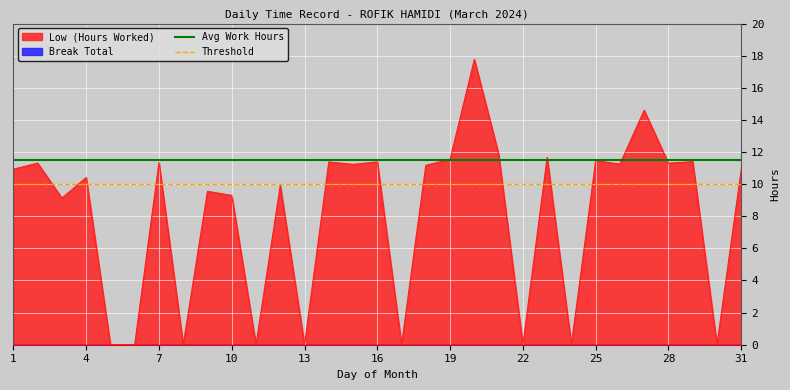

The Low (Hours Worked) series shows 17.6 at 31. True or false?

False